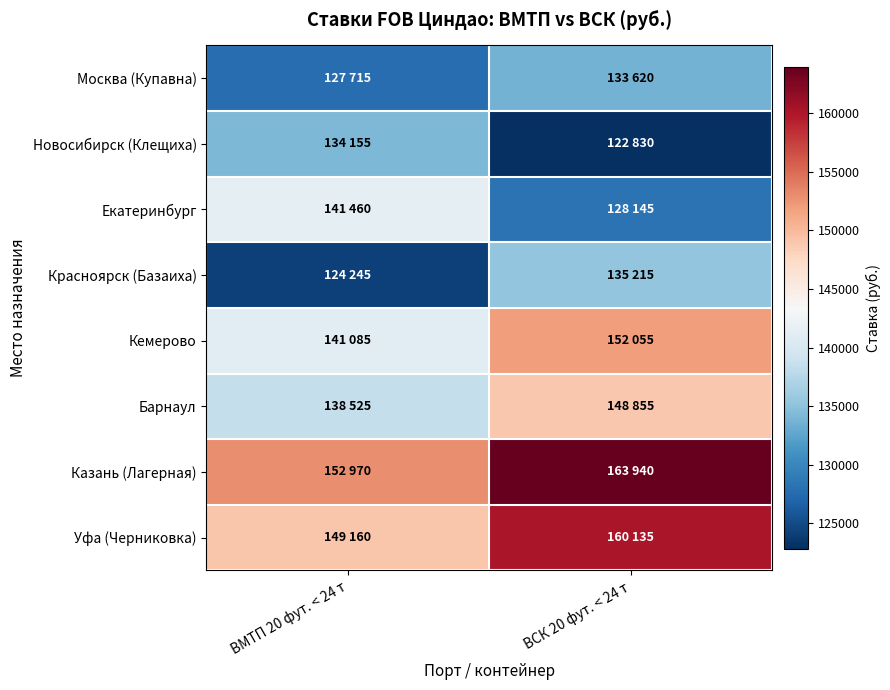

Reading left to right, transcribe all the data shown in this chart.

Москва (Купавна): ВМТП 20 фут. < 24 т=127715	ВСК 20 фут. < 24 т=133620
Новосибирск (Клещиха): ВМТП 20 фут. < 24 т=134155	ВСК 20 фут. < 24 т=122830
Екатеринбург: ВМТП 20 фут. < 24 т=141460	ВСК 20 фут. < 24 т=128145
Красноярск (Базаиха): ВМТП 20 фут. < 24 т=124245	ВСК 20 фут. < 24 т=135215
Кемерово: ВМТП 20 фут. < 24 т=141085	ВСК 20 фут. < 24 т=152055
Барнаул: ВМТП 20 фут. < 24 т=138525	ВСК 20 фут. < 24 т=148855
Казань (Лагерная): ВМТП 20 фут. < 24 т=152970	ВСК 20 фут. < 24 т=163940
Уфа (Черниковка): ВМТП 20 фут. < 24 т=149160	ВСК 20 фут. < 24 т=160135